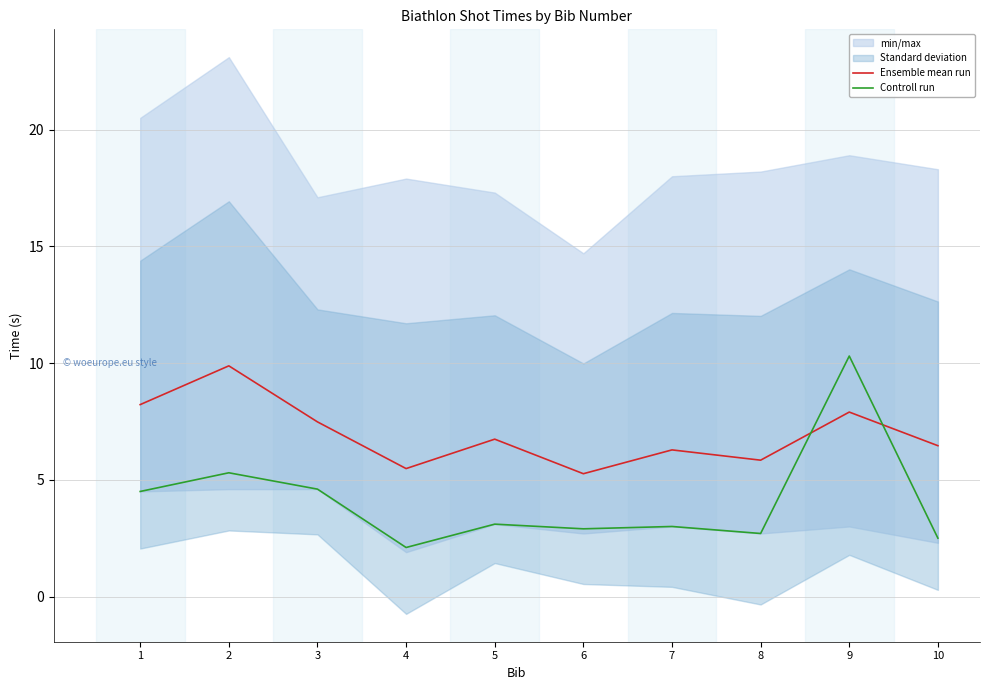

Rank the series at 8 from highest to lowest value.

Ensemble mean run, Controll run